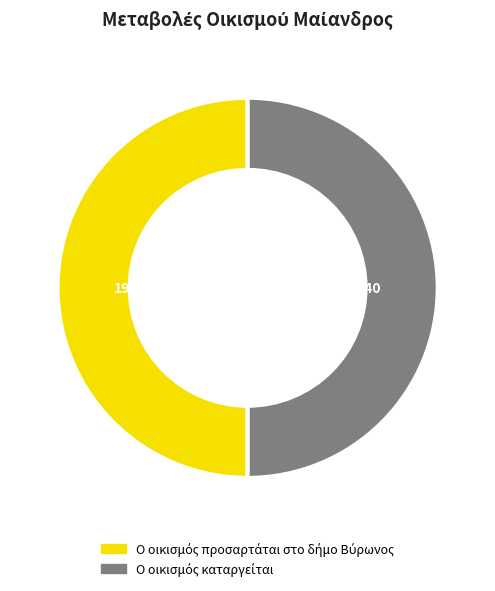

The Ο οικισμός προσαρτάται στο δήμο Βύρωνος slice represents 42% of the pie. True or false?

False